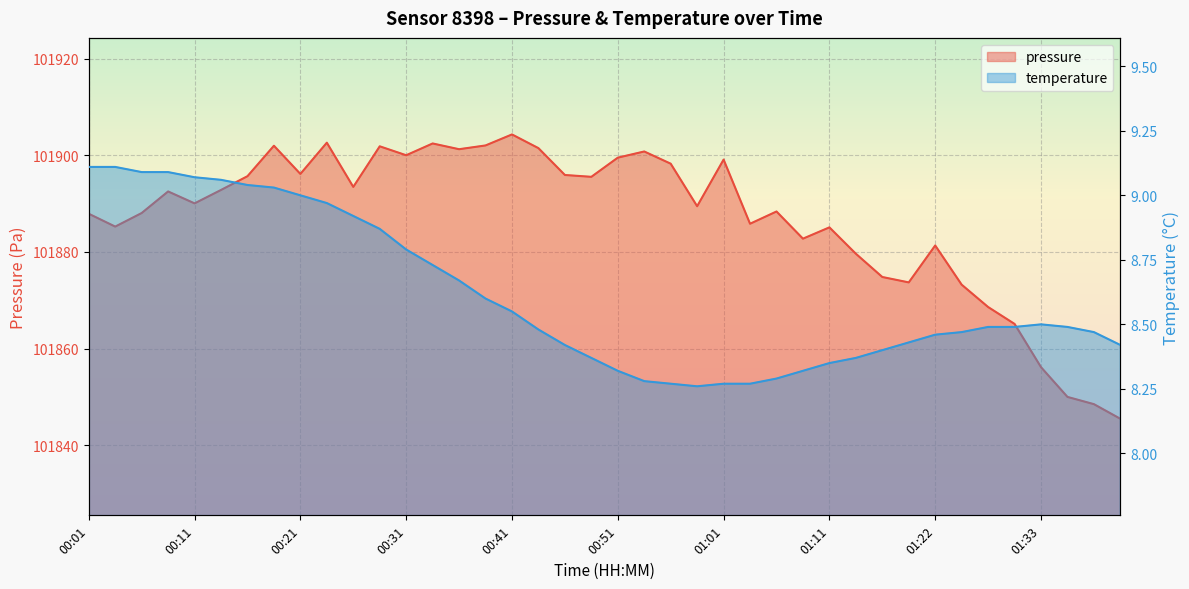

Where is the first local minimum for temperature?

00:59